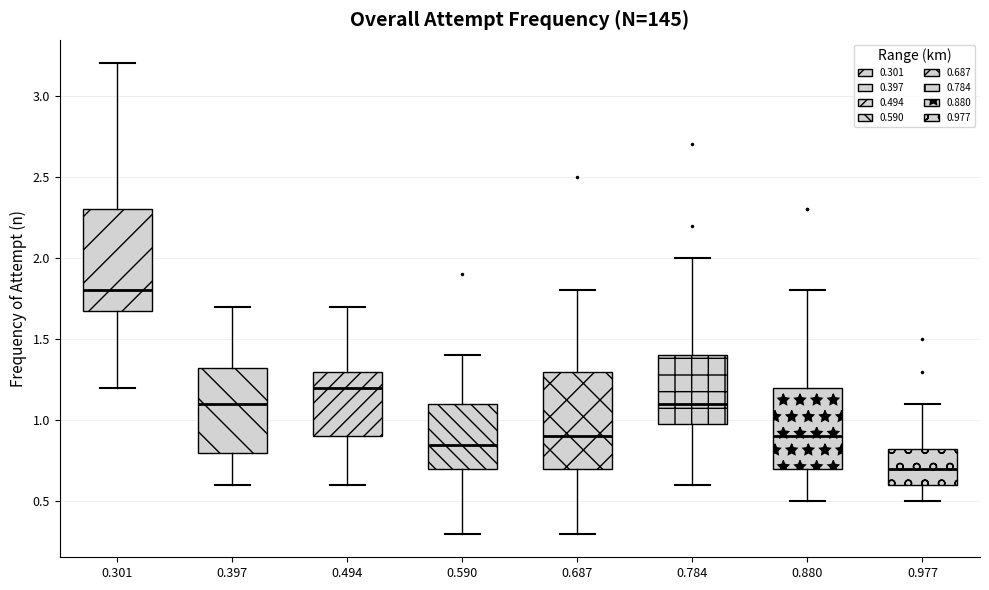

Reading left to right, transcribe this box plot: for each box, give where its median line is, the range the box spans, and where its two whiskers end, as read against the y-axis. The values are not printed on the chart, so give them approximately, as read against the axis.

0.301: median 1.80, box 1.70 to 2.30, whiskers 1.20 to 3.20
0.397: median 1.10, box 0.80 to 1.35, whiskers 0.60 to 1.70
0.494: median 1.20, box 0.90 to 1.30, whiskers 0.60 to 1.70
0.590: median 0.85, box 0.70 to 1.10, whiskers 0.30 to 1.40
0.687: median 0.90, box 0.70 to 1.30, whiskers 0.30 to 1.80
0.784: median 1.10, box 1.00 to 1.40, whiskers 0.60 to 2.00
0.880: median 0.90, box 0.70 to 1.20, whiskers 0.50 to 1.80
0.977: median 0.70, box 0.60 to 0.85, whiskers 0.50 to 1.10